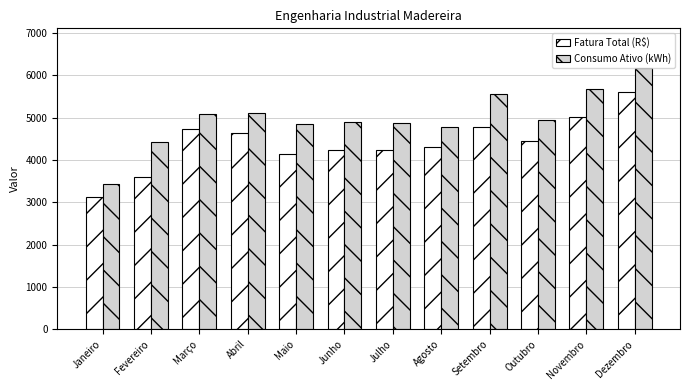

Rank the series by their average value, from highest to lowest.

Consumo Ativo (kWh), Fatura Total (R$)